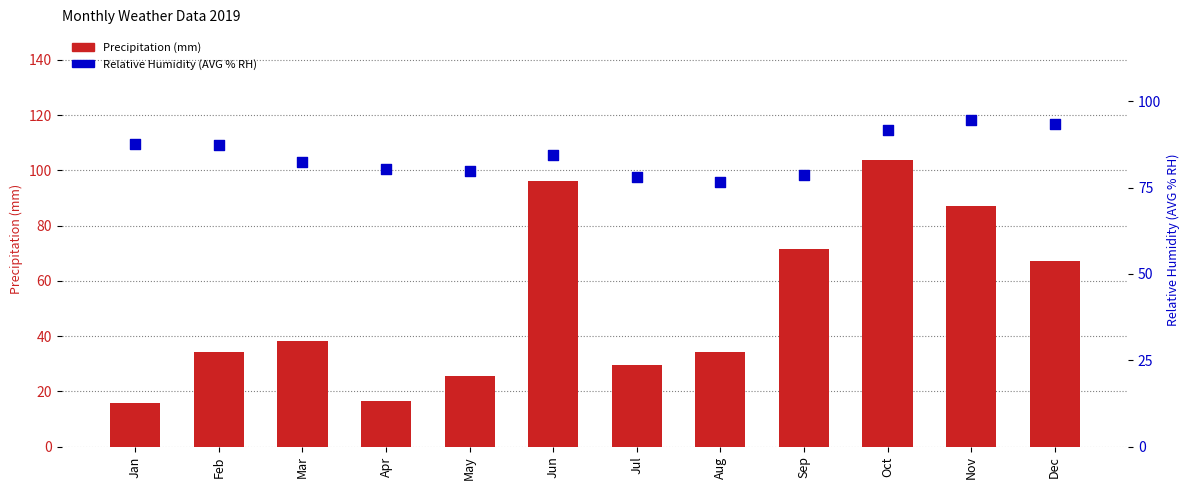

Is the value of Relative Humidity (AVG % RH) at Mar greater than the value of Precipitation (mm) at Feb?

Yes